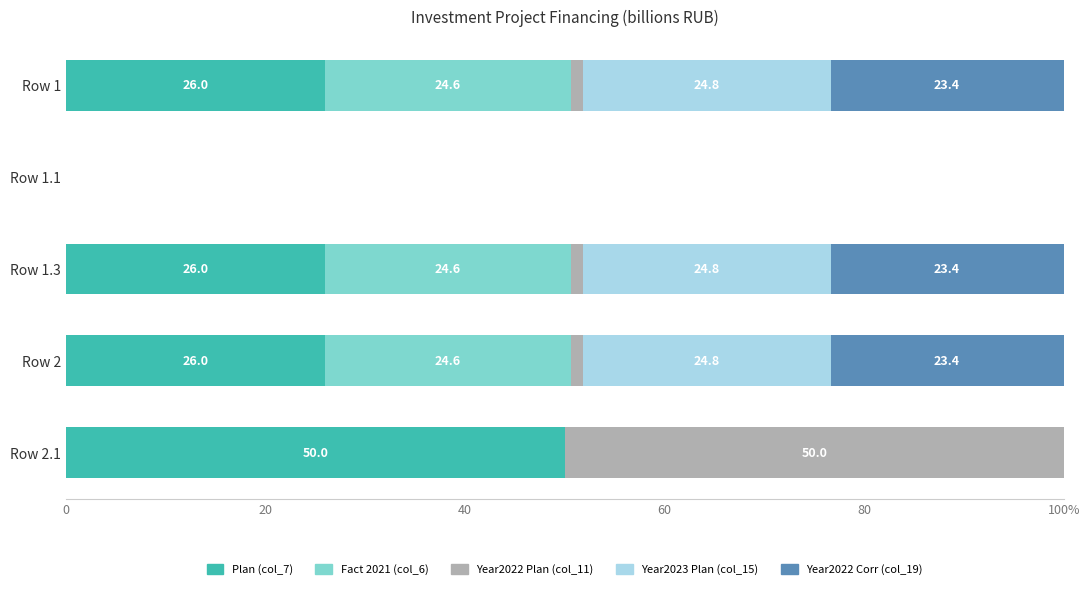

List the series in order of their peak value, highest first.

Plan (col_7), Year2022 Plan (col_11), Year2023 Plan (col_15), Fact 2021 (col_6), Year2022 Corr (col_19)